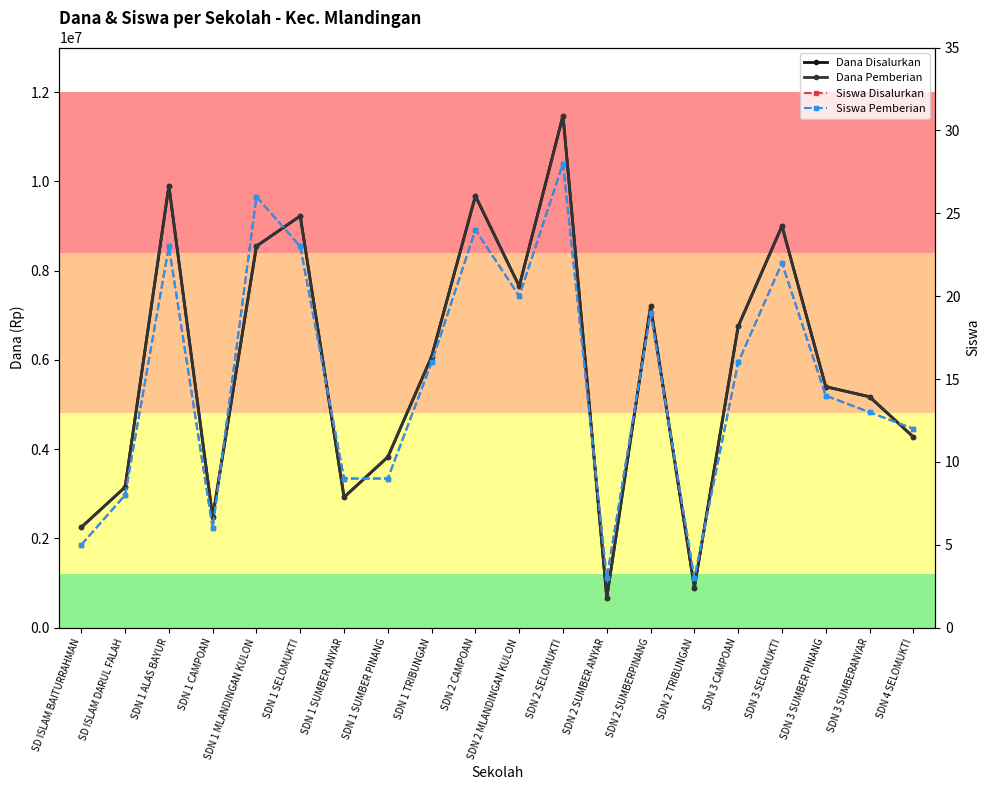

What is the sum of all Dana Disalurkan values?

116550000